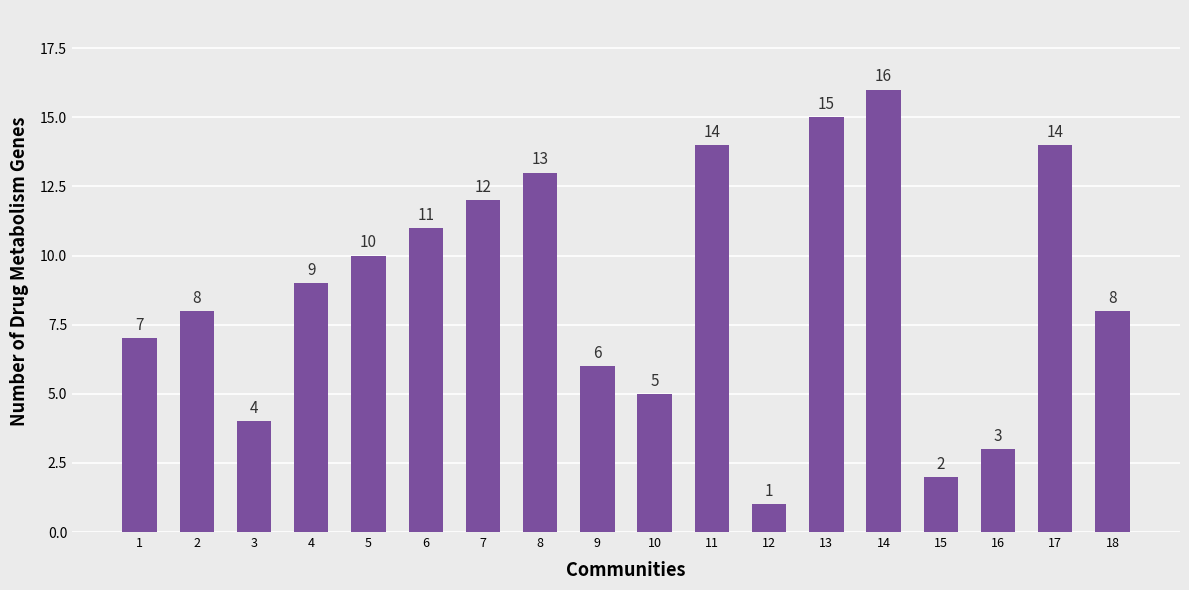

What is the value of the 15th bar from the left?

2